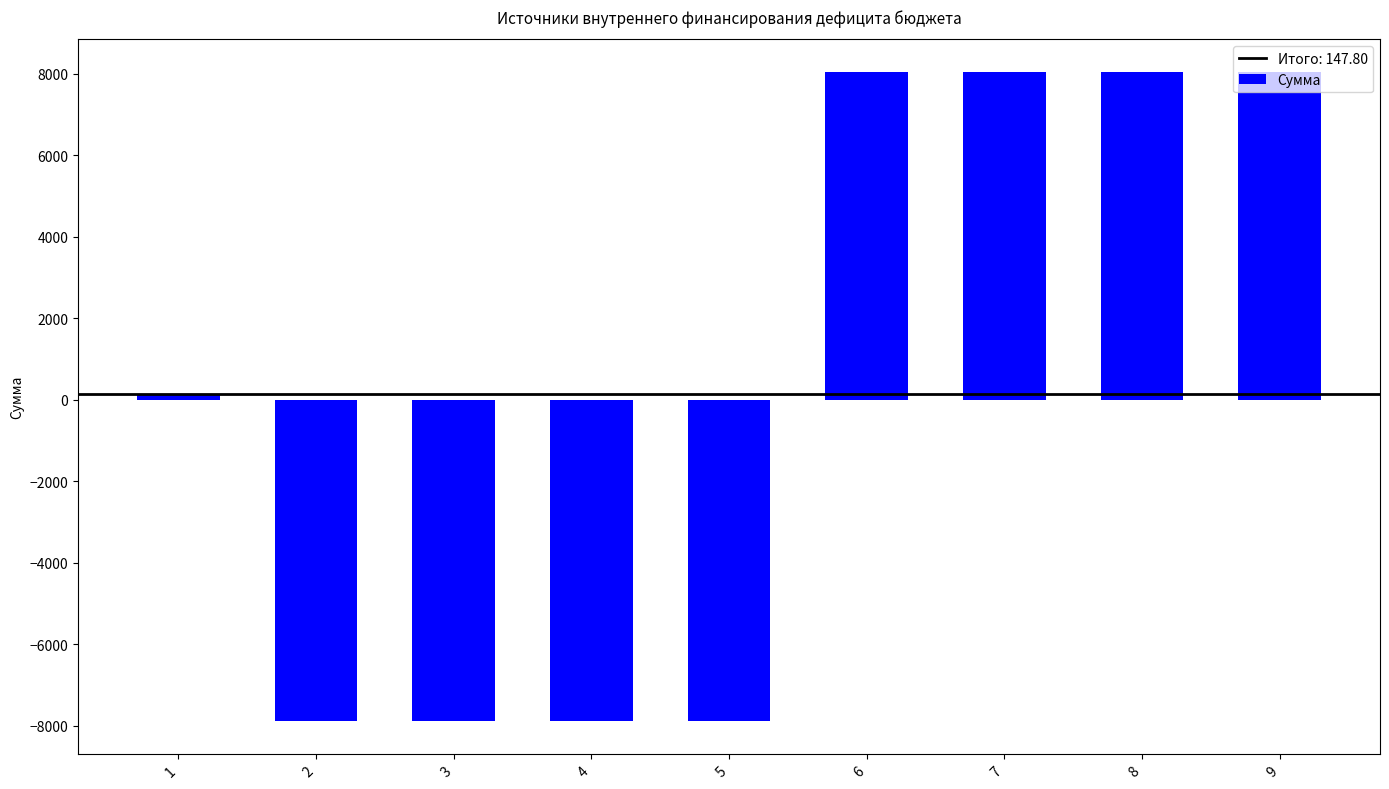

True or false: the data shows -7895.2 at 4.

True